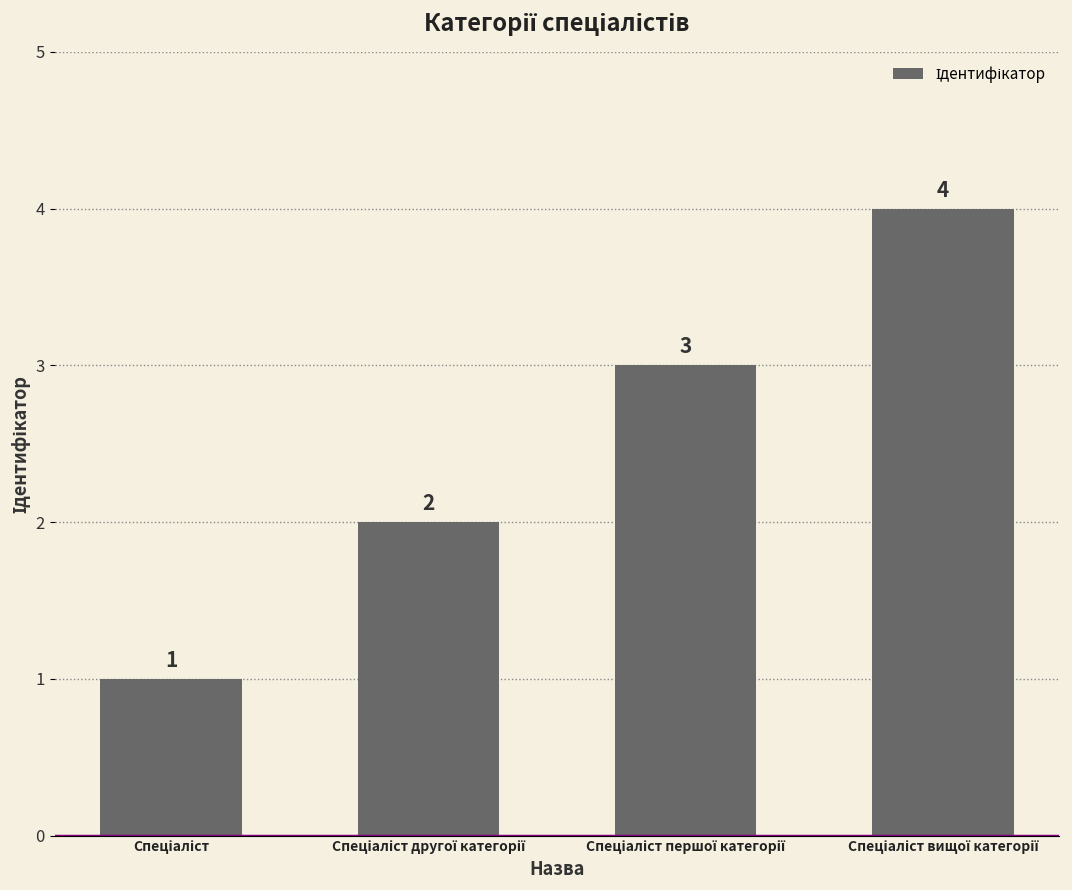

Does the chart contain any negative values?

No